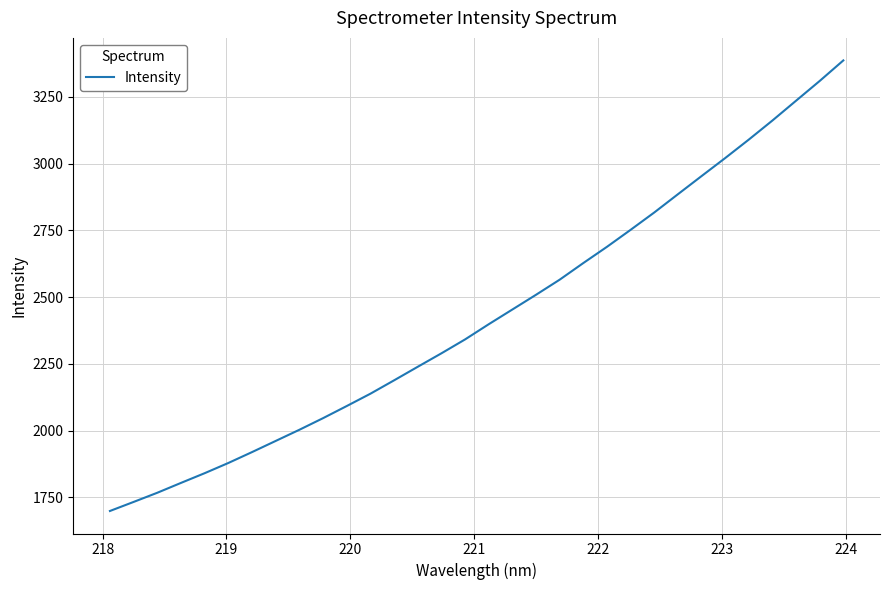

What is the difference between the maximum and minimum values?

1687.2